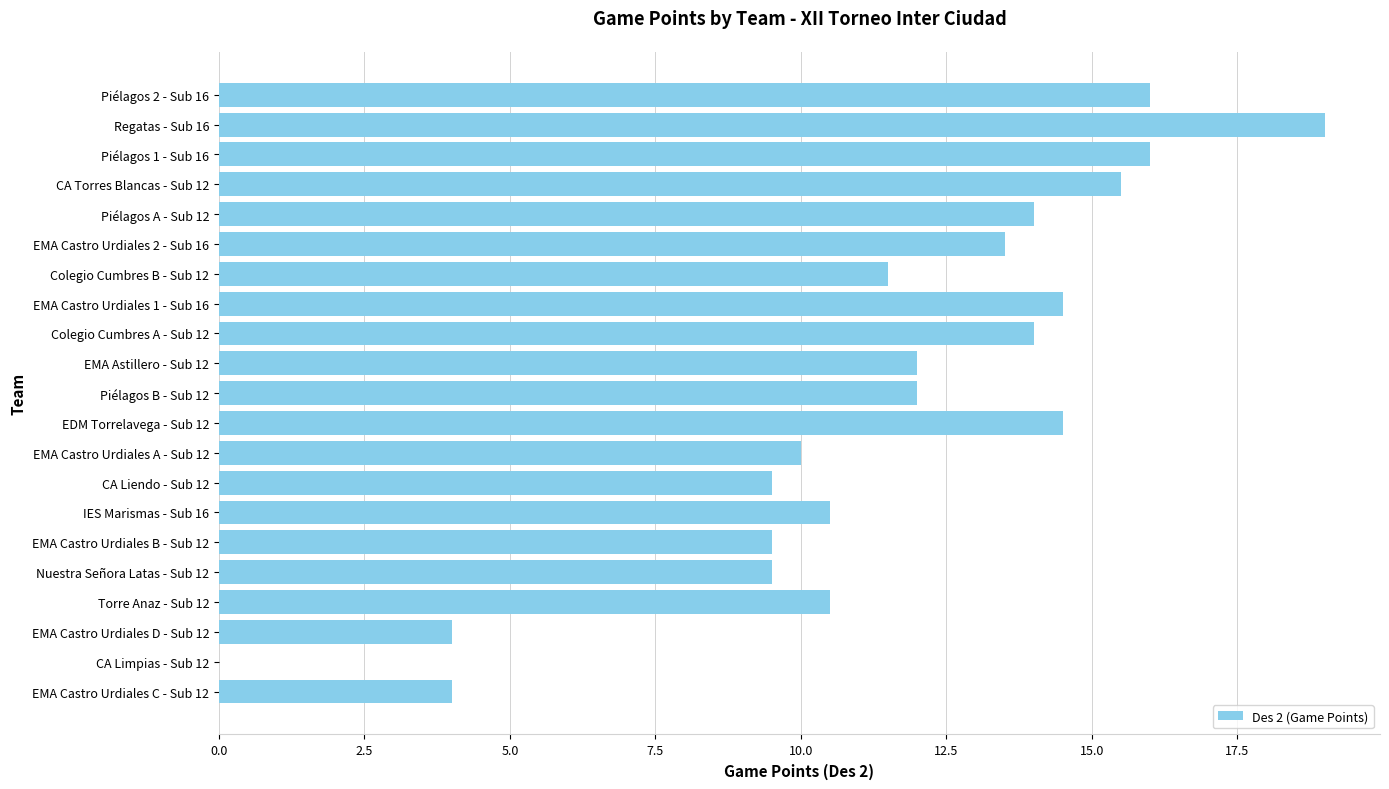

Approximately how many times larger is the value at CA Torres Blancas - Sub 12 compared to EMA Castro Urdiales D - Sub 12?

3.9